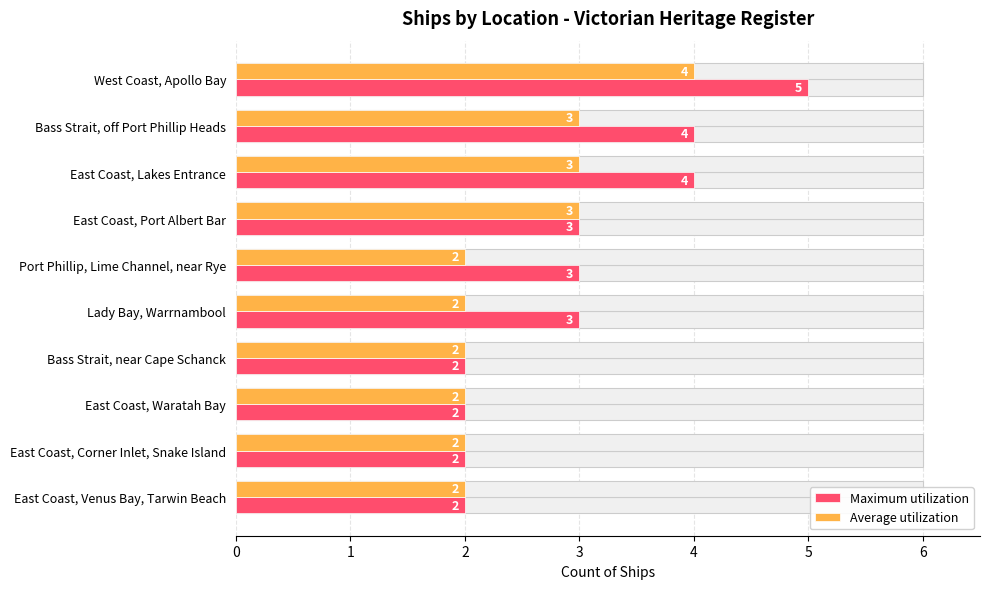

Is the value of Average utilization at East Coast, Venus Bay, Tarwin Beach greater than the value of Maximum utilization at East Coast, Lakes Entrance?

No